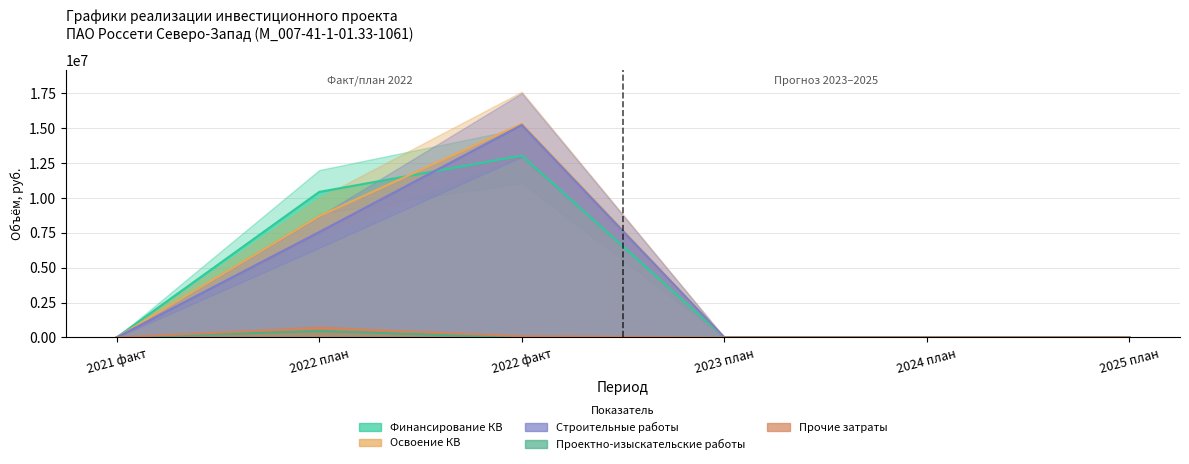

Reading left to right, what are all the values shown in this chart?

Финансирование КВ: 0	10436202	13037273	0	0	0
Освоение КВ: 0	8696835	15320273	0	0	0
Строительные работы: 0	7558706	15233052	0	0	0
Проектно-изыскательские работы: 0	458611	0	0	0	0
Прочие затраты: 0	679518	87221	0	0	0